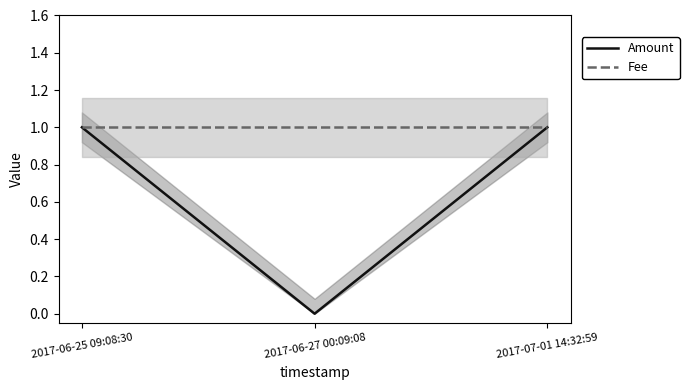

Which series has the widest spread of values?

Amount